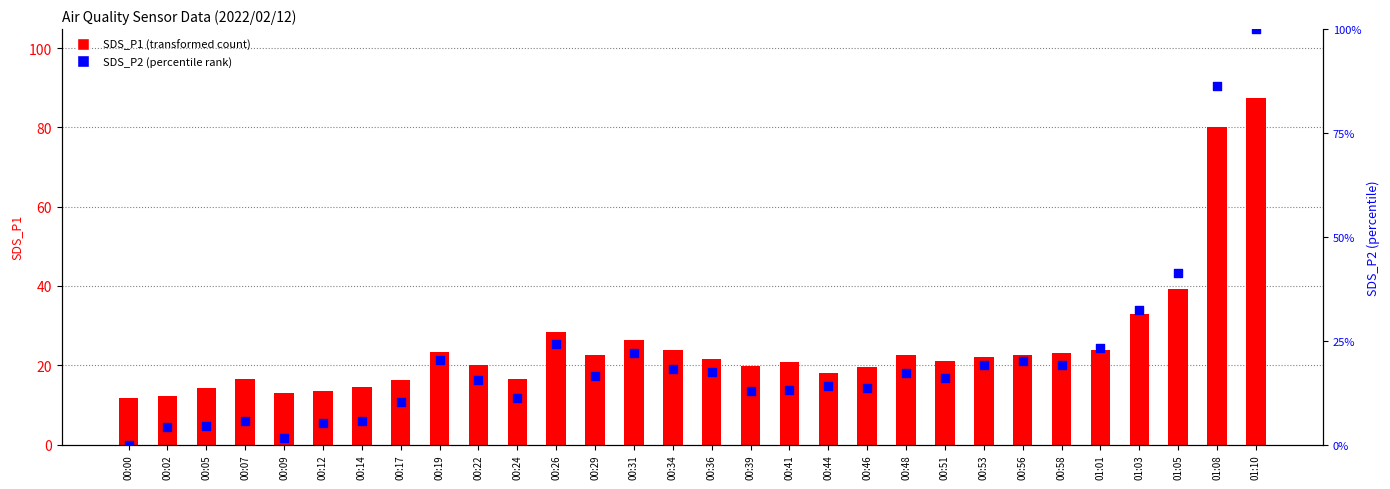

Which series has the largest total across all categories?

SDS_P1 (transformed count)